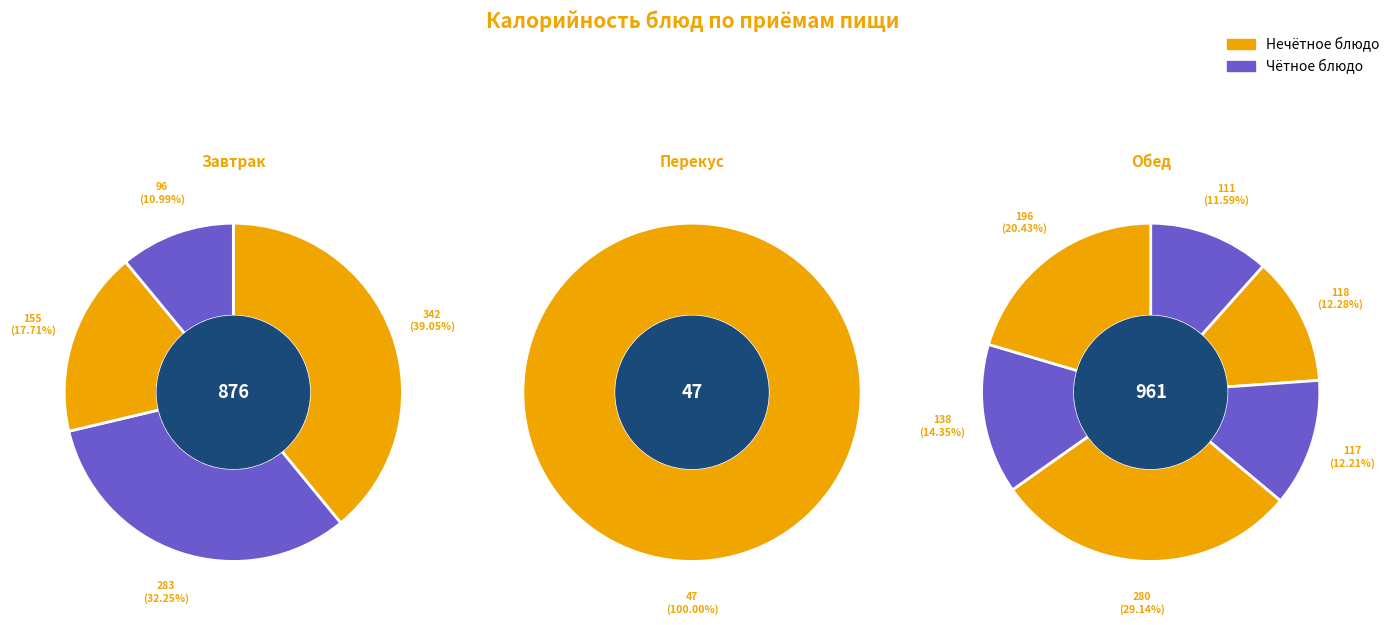

True or false: Тефтели рыбные accounts for 18% of the total.

False